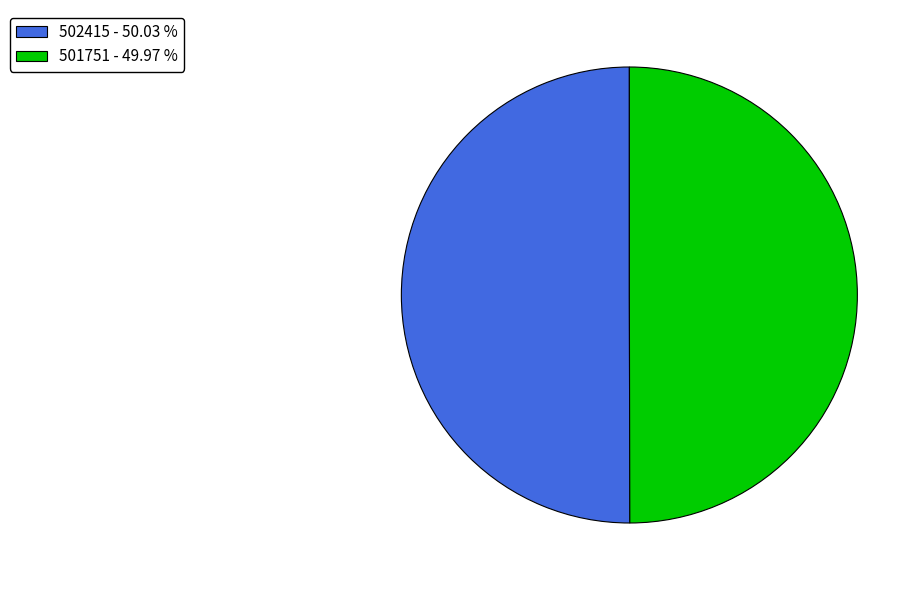

Combined, do 501751 - 49.97 % and 502415 - 50.03 % account for over 50%?

Yes